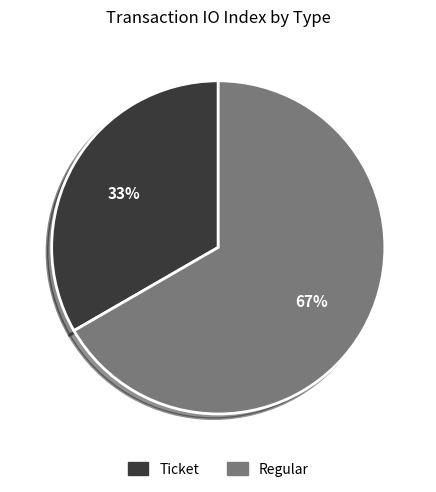

Is it true that Ticket is 41% of the pie?

False